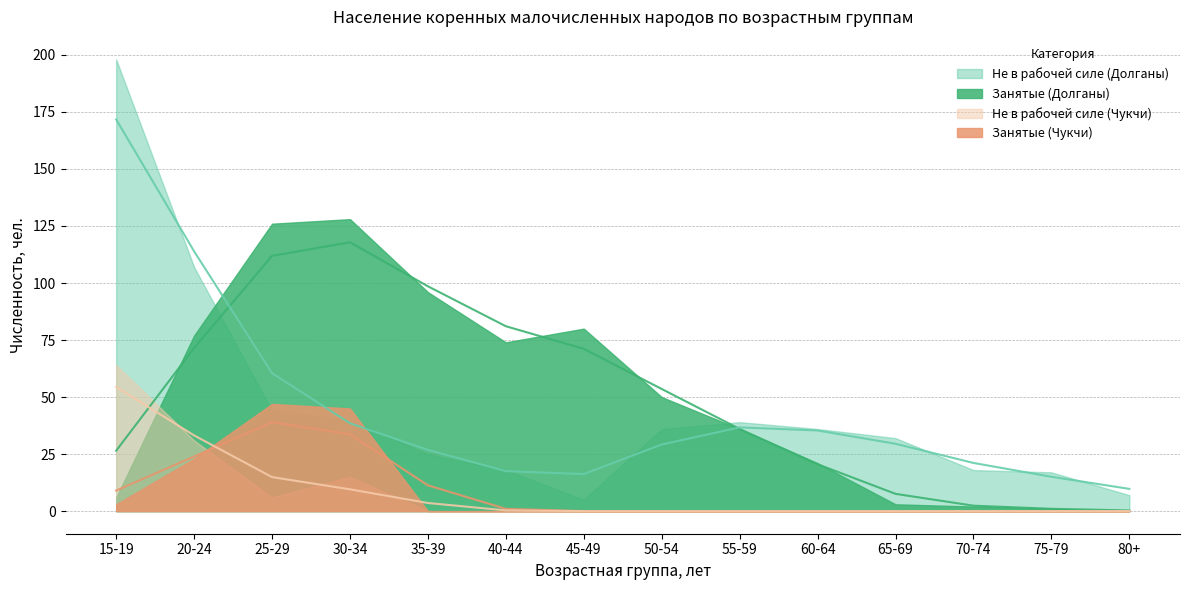

True or false: Занятые (Долганы) has a value of 24.4 at 40-44.

False